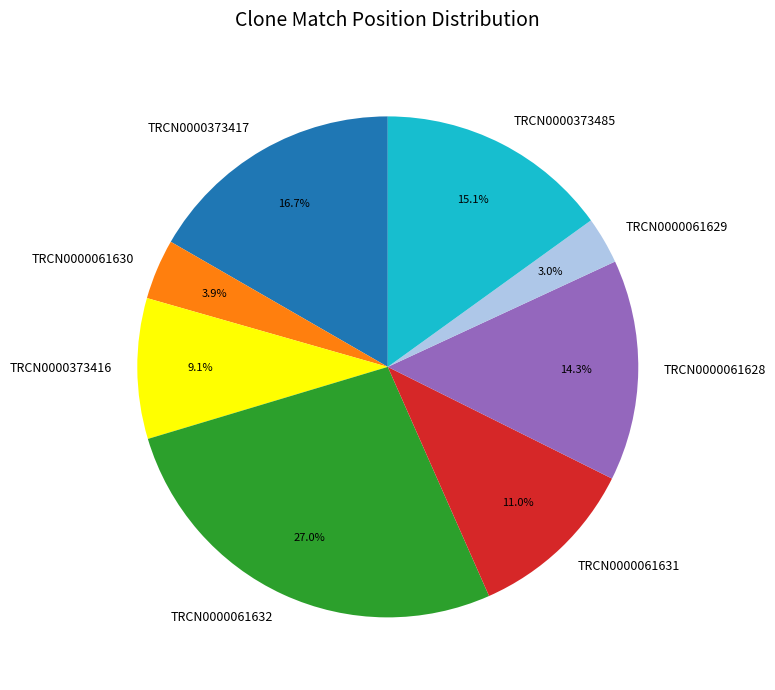

Rank the categories by value from lowest to highest.

TRCN0000061629, TRCN0000061630, TRCN0000373416, TRCN0000061631, TRCN0000061628, TRCN0000373485, TRCN0000373417, TRCN0000061632